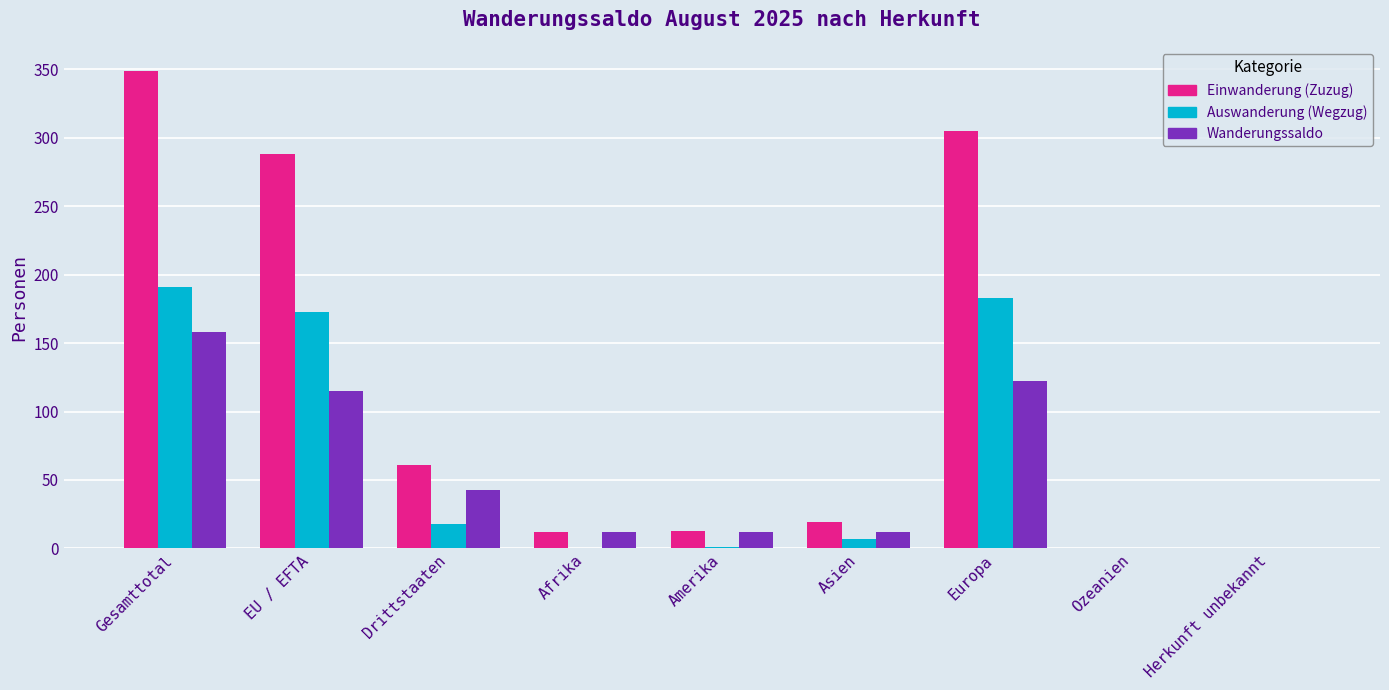

At which label does Auswanderung (Wegzug) reach its peak?

Gesamttotal